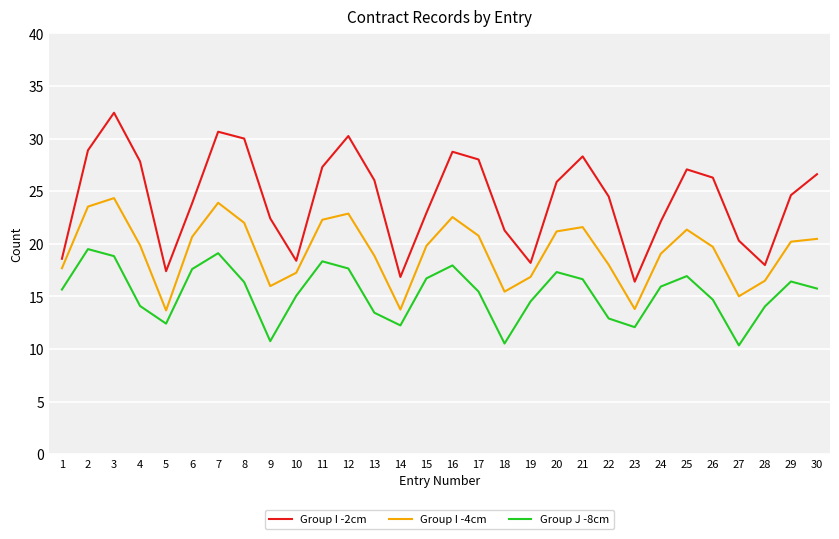

List the series in order of their overall mean, lowest first.

Group J -8cm, Group I -4cm, Group I -2cm